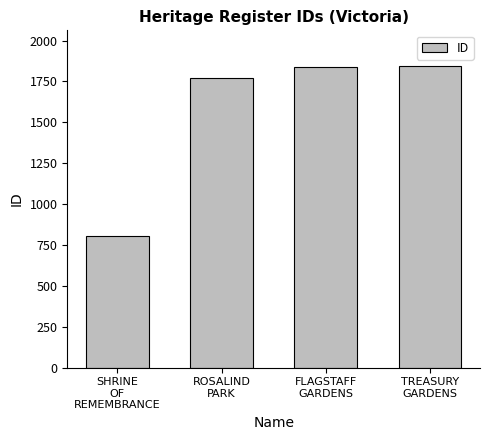

What is the difference between the values at SHRINE
OF
REMEMBRANCE and FLAGSTAFF
GARDENS?

1035